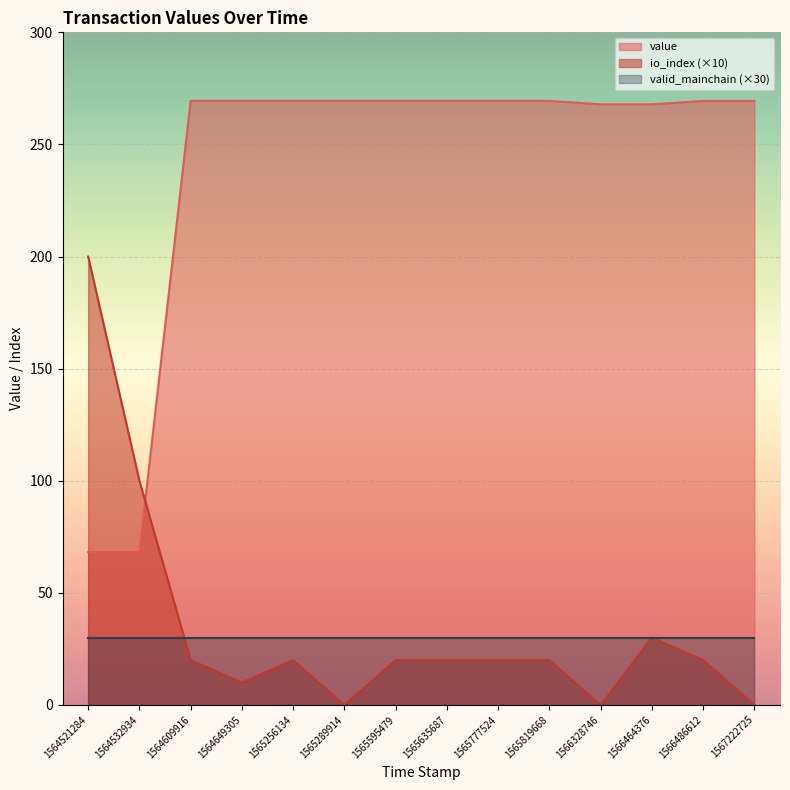

Is it true that valid_mainchain equals 0.2 at 1565256134?

False